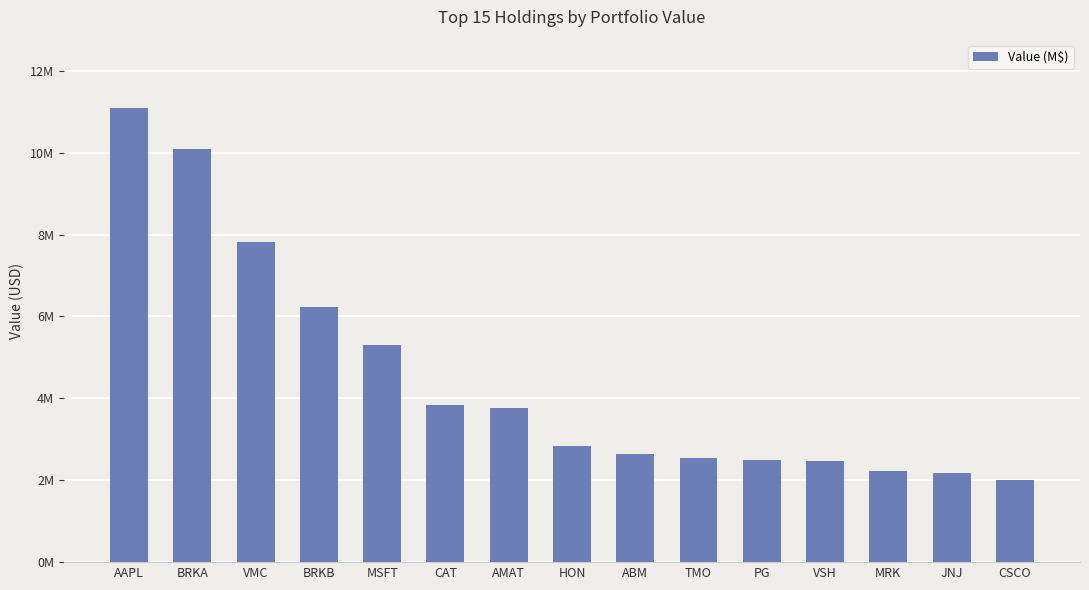

Does the chart contain any negative values?

No